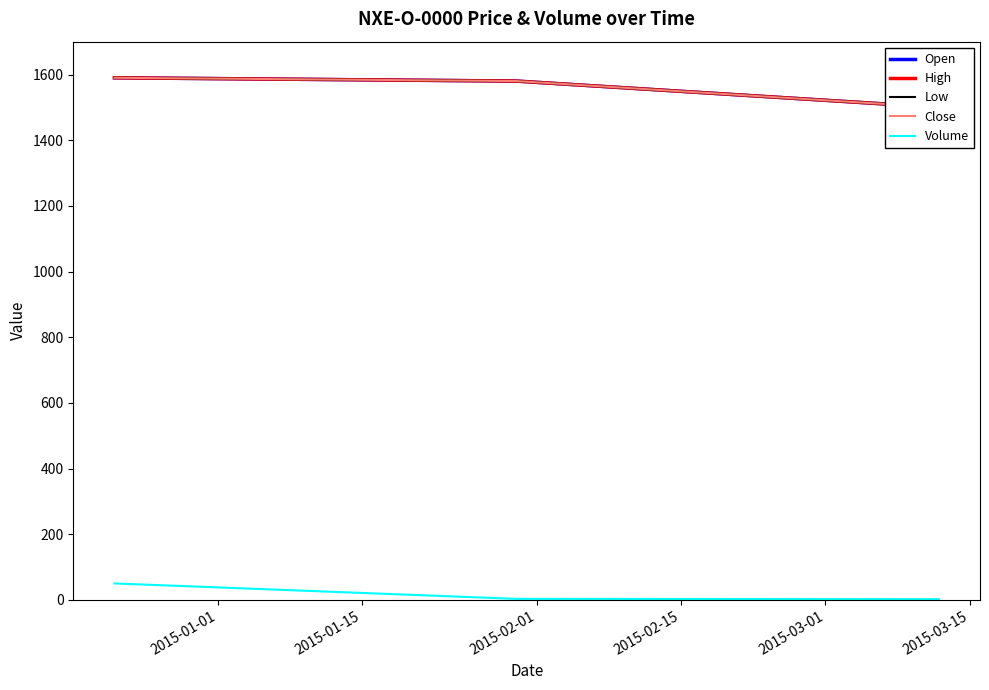

What is the difference between the second highest and minimum values in the Volume series?

1